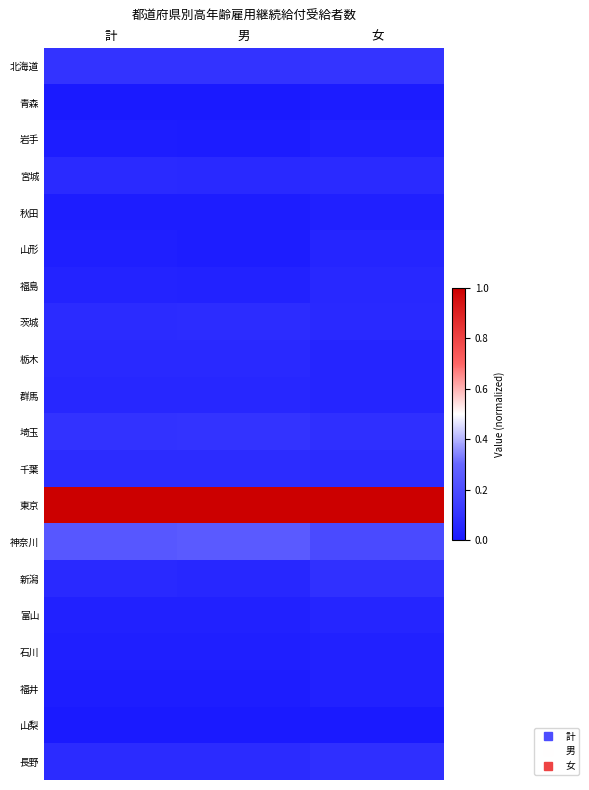

Count the number of categories in the chart.

3